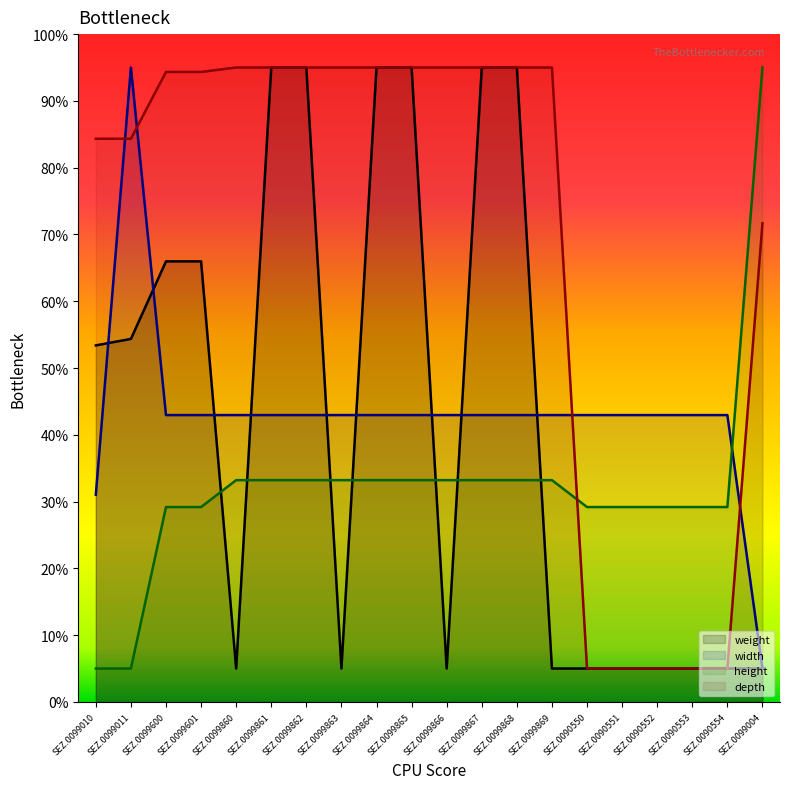

Which category has the highest value in the depth series?

SEZ.0099860